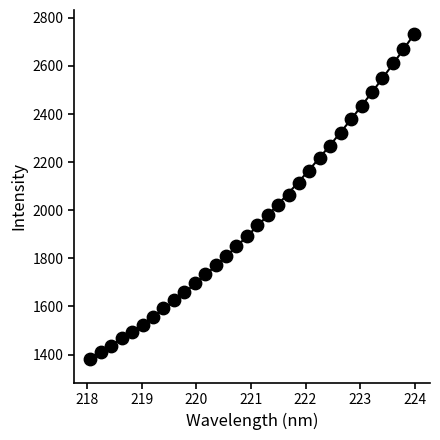

What is the range of X values (max minus min)?

5.9